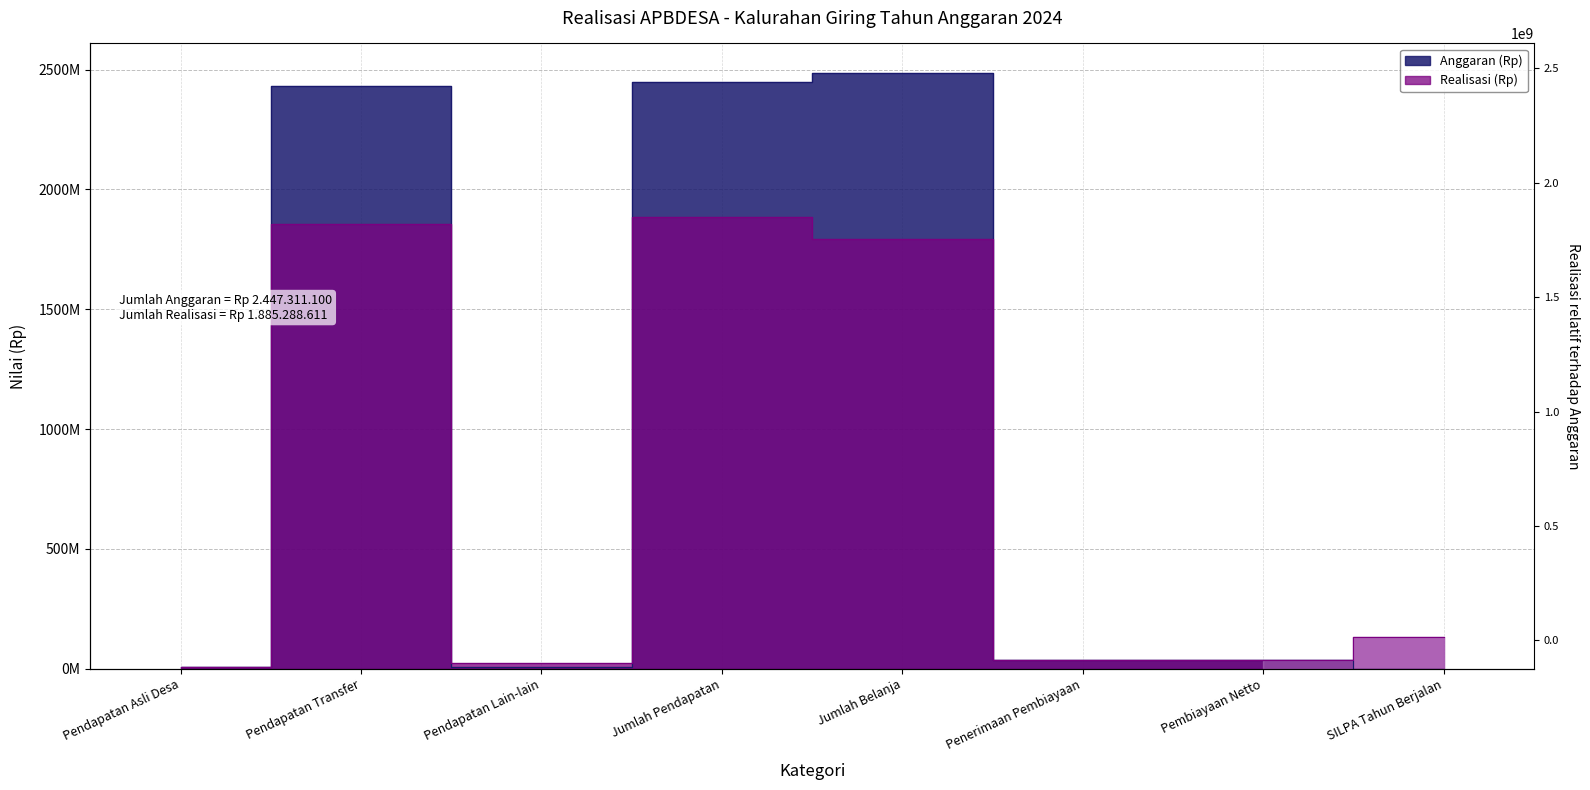

Rank the categories by Anggaran (Rp) value from highest to lowest.

Jumlah Belanja, Jumlah Pendapatan, Pendapatan Transfer, Penerimaan Pembiayaan, Pembiayaan Netto, Pendapatan Asli Desa, Pendapatan Lain-lain, SILPA Tahun Berjalan